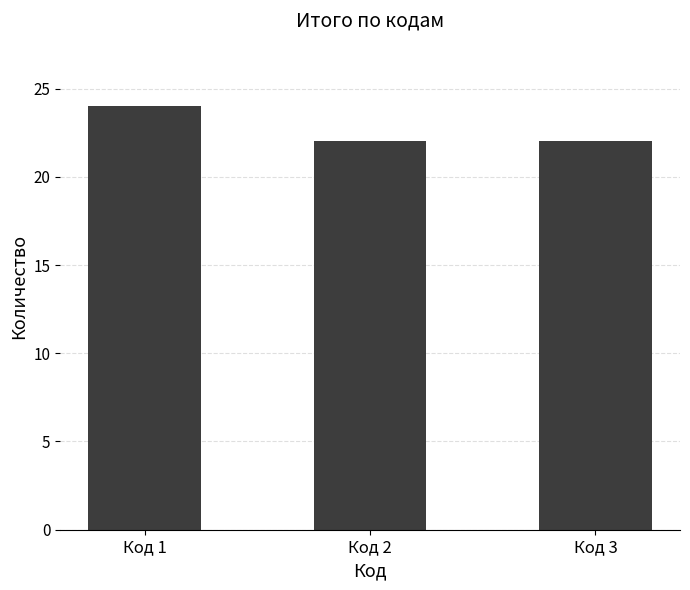

What is the ratio of the value at Код 2 to the value at Код 3?

1.0